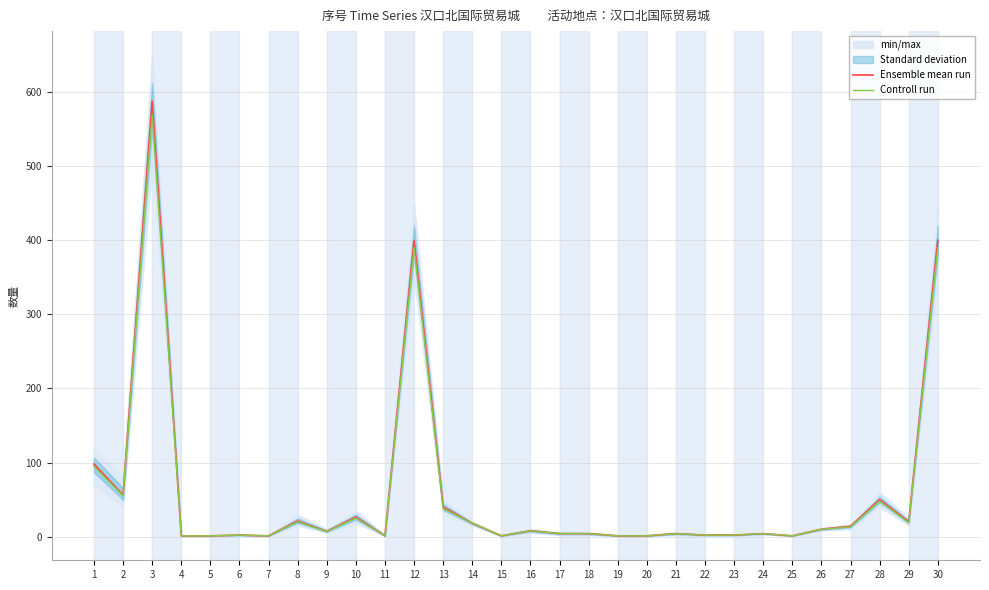

True or false: Controll run and Ensemble mean run cross at least once.

False